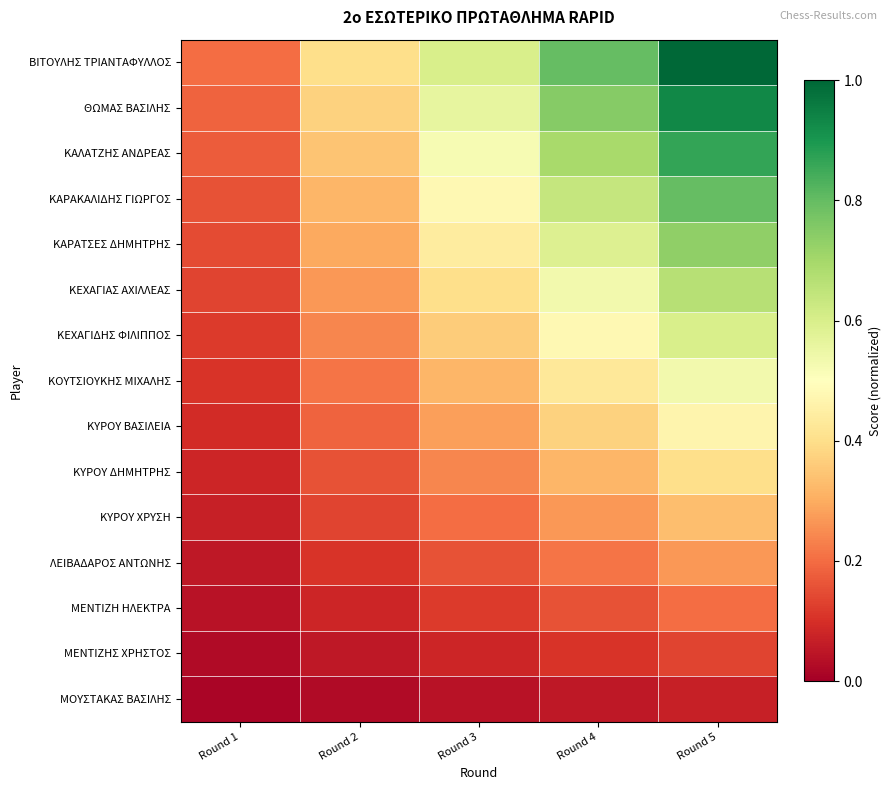

At how many categories does at least one series exceed 0?

5